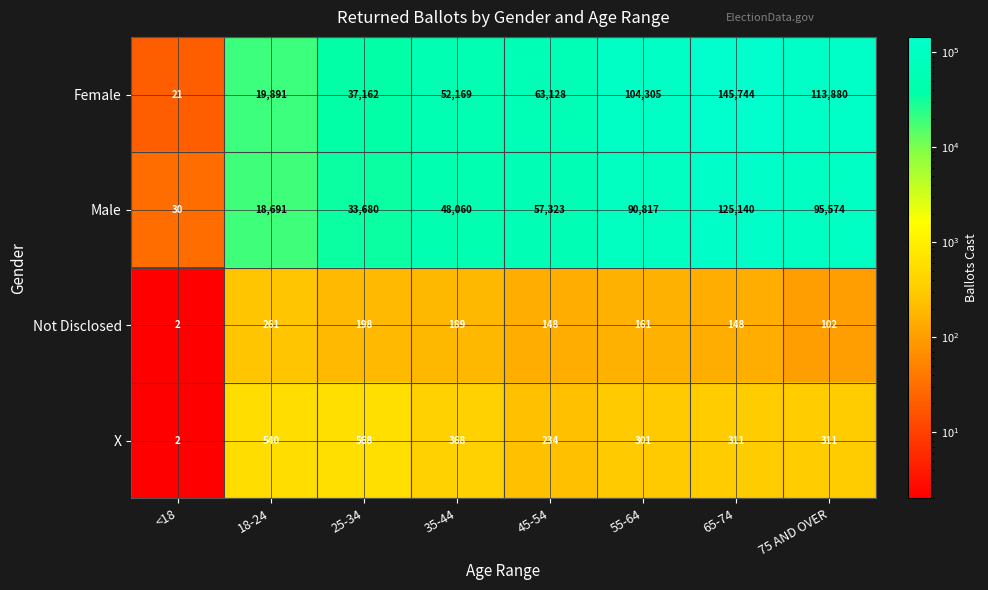

At which label is Male closest to 62585?

45-54